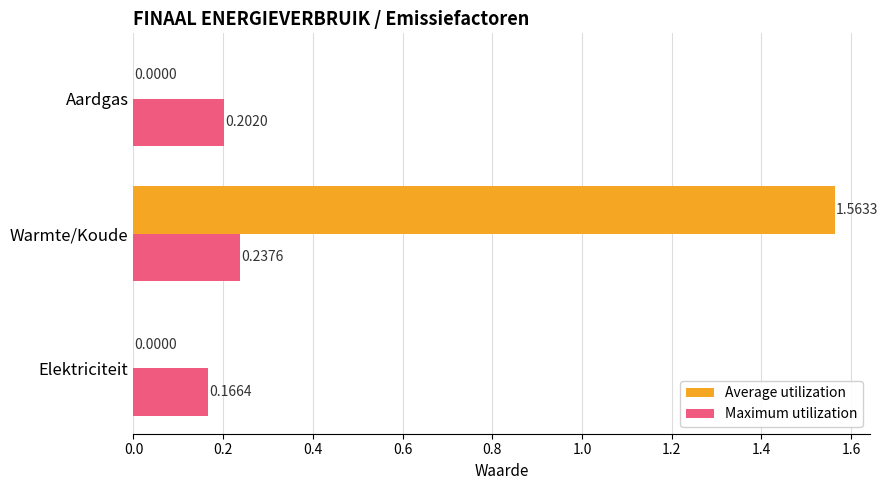

Which label corresponds to the largest value in the chart?

Warmte/Koude